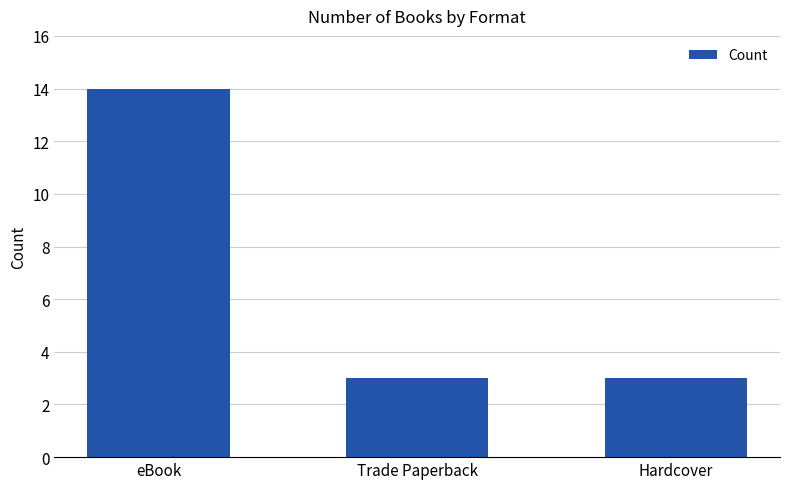

Reading right to left, extract all data points from this chart.

3	3	14